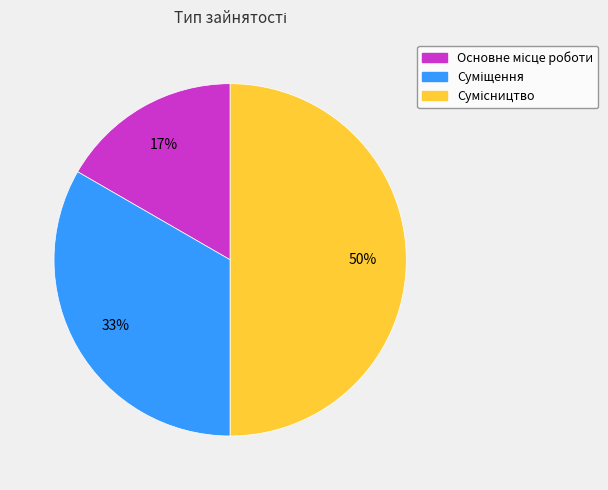

How many slices are in this pie chart?

3